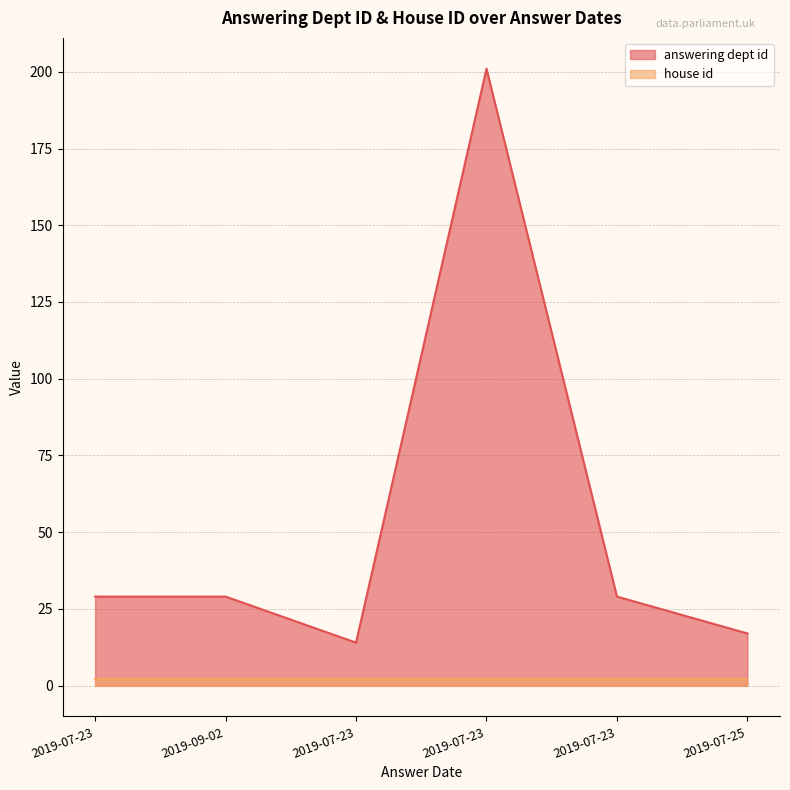

What is the maximum value shown in the chart?

201